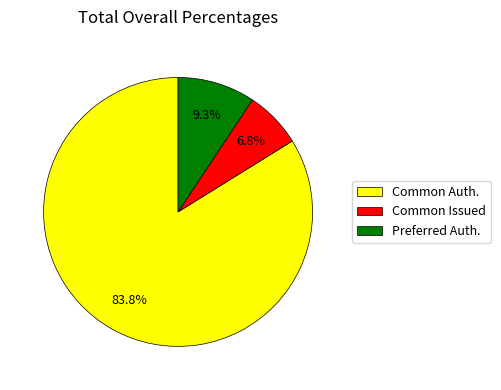

Which has a higher value, Common Issued or Preferred Auth.?

Preferred Auth.